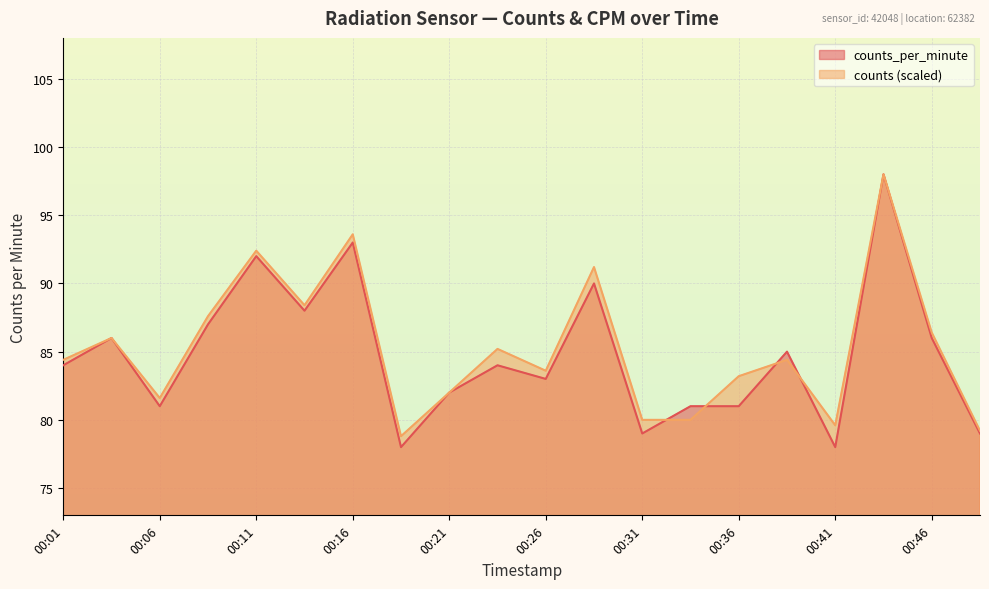

How many data points does each series have?

20